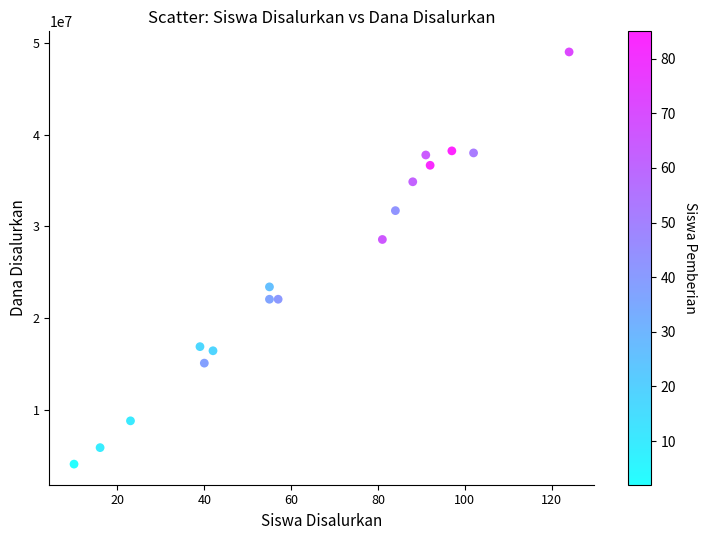

What Y value in the scatter plot is closest to 26550000?

28575000